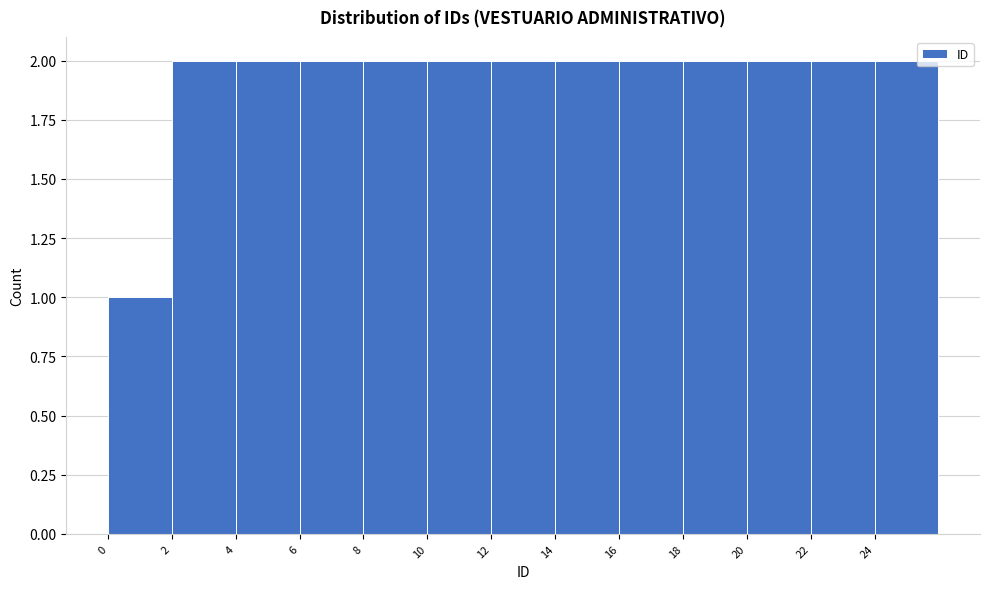

Reading left to right, list every bar in this chart as the range it spans on the x-axis followed by its height. The values are not printed on the chart, so give them approximately, as read against the axis.

0 to 2: 1
2 to 4: 2
4 to 6: 2
6 to 8: 2
8 to 10: 2
10 to 12: 2
12 to 14: 2
14 to 16: 2
16 to 18: 2
18 to 20: 2
20 to 22: 2
22 to 24: 2
24 to 26: 2